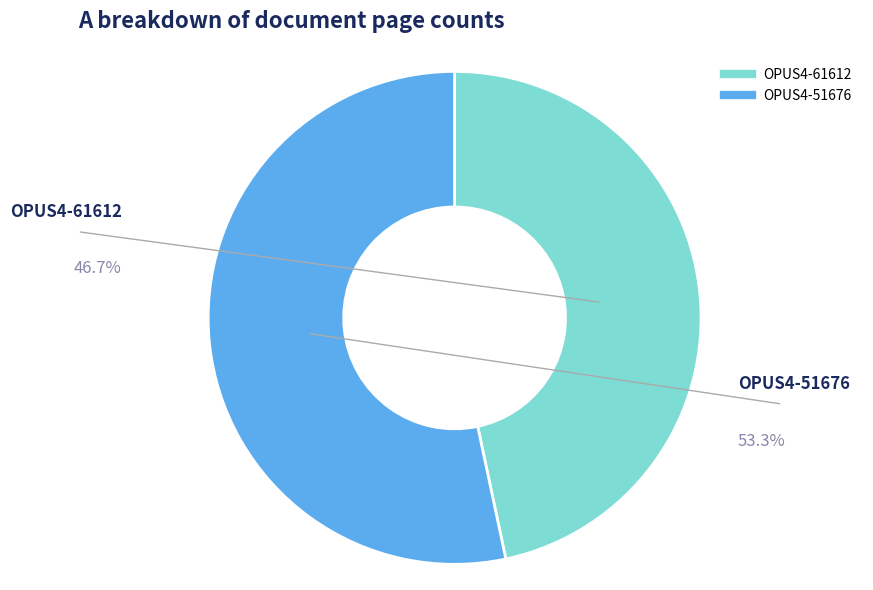

Count the number of slices in the pie.

2